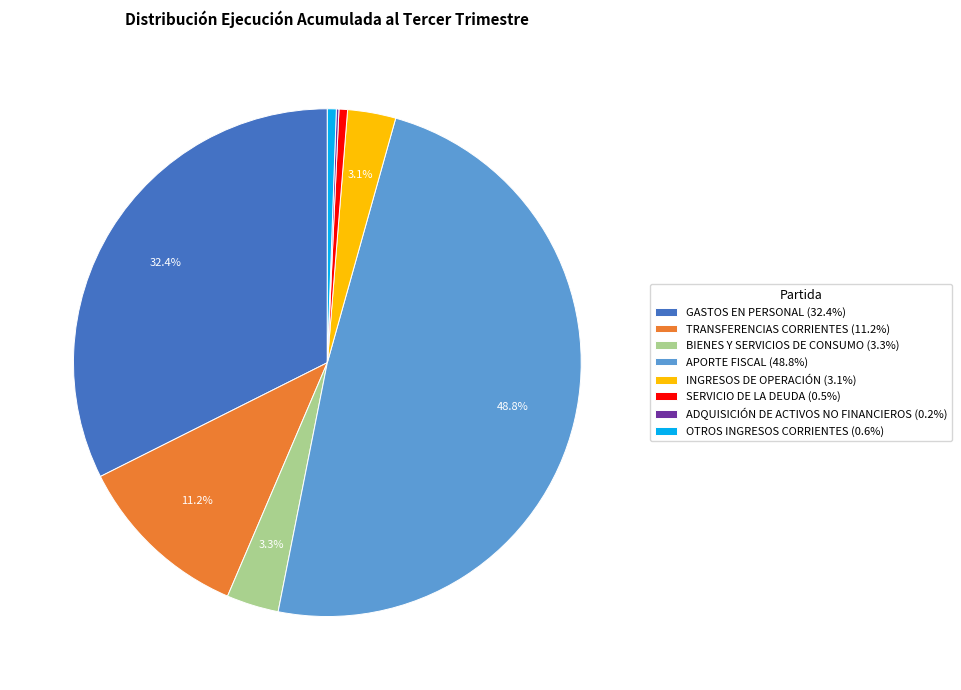

To the nearest percent, what is the combined percentage of BIENES Y SERVICIOS DE CONSUMO and GASTOS EN PERSONAL?

36%